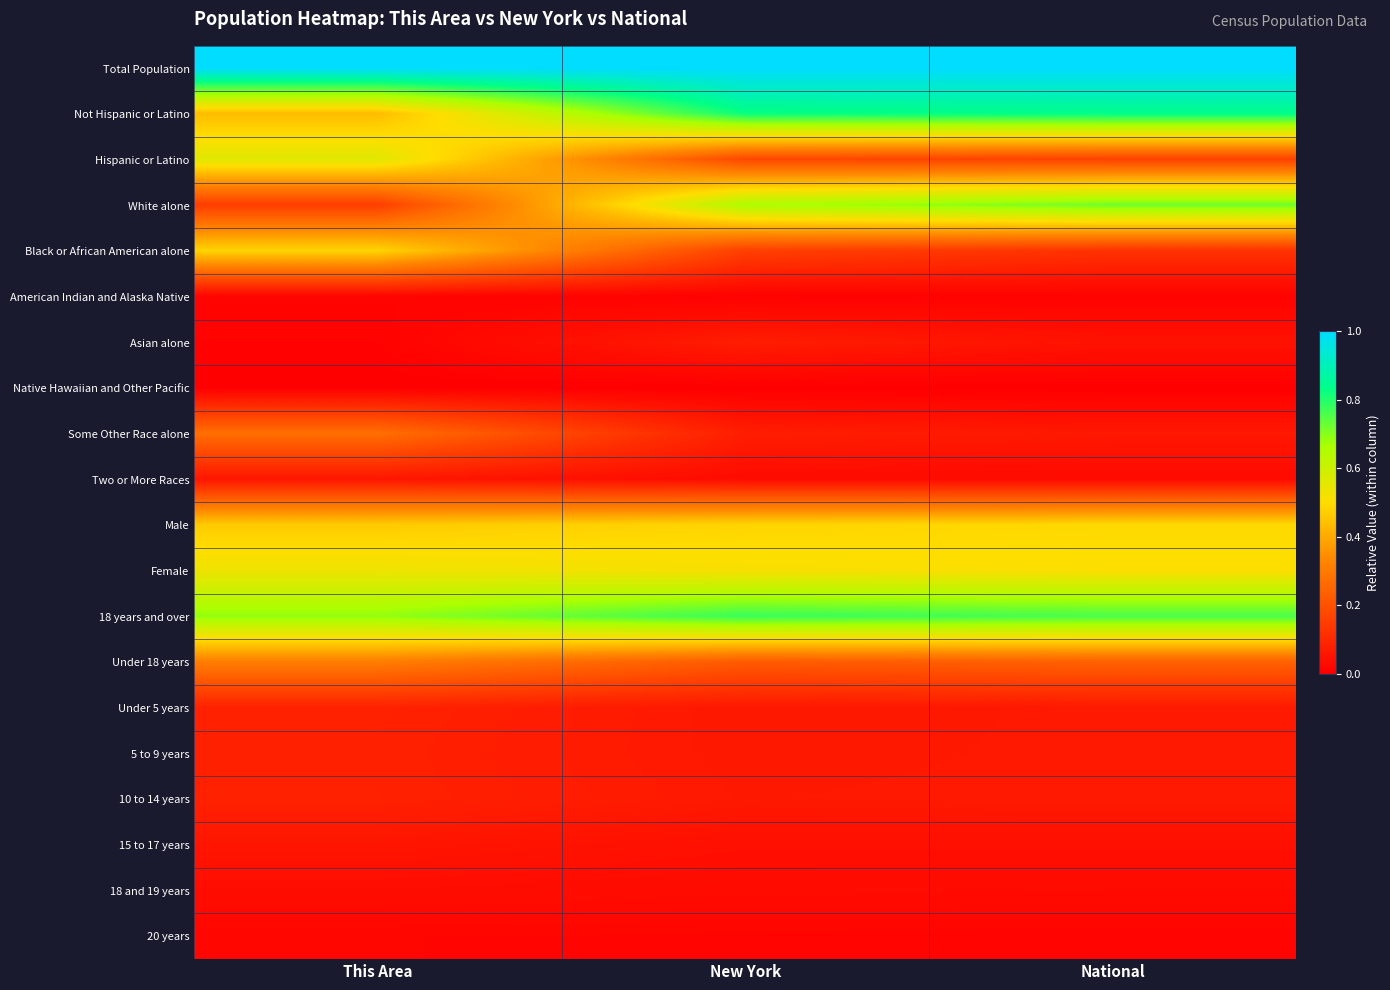

What is the spread (max minus min) of values at New York?

1.0